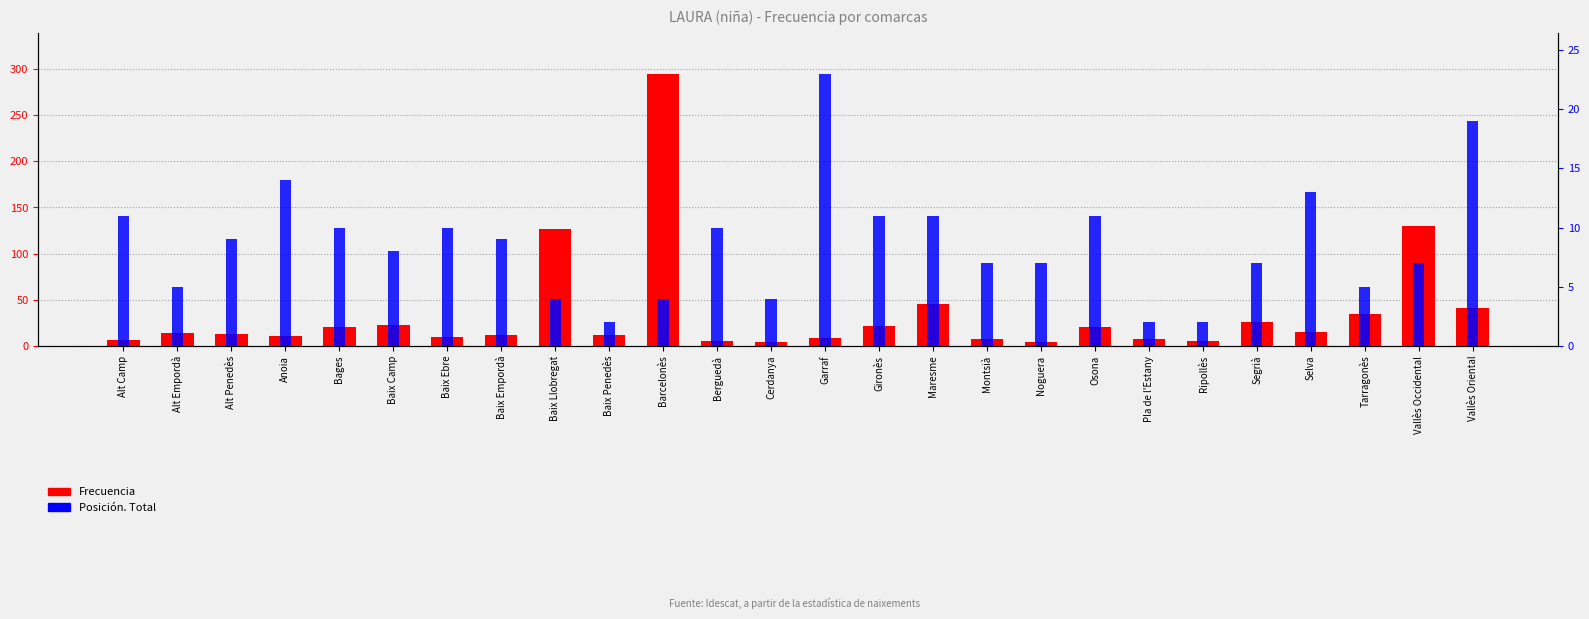

Reading left to right, what are all the values shown in this chart?

Frecuencia: 6	14	13	11	21	23	10	12	127	12	295	5	4	9	22	45	8	4	20	7	5	26	15	35	130	41
Posición. Total: 11	5	9	14	10	8	10	9	4	2	4	10	4	23	11	11	7	7	11	2	2	7	13	5	7	19